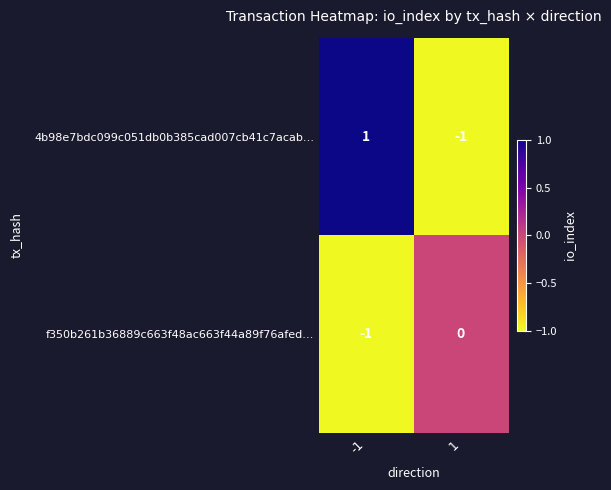

Is the value of 4b98e7bdc099c051db0b385cad007cb41c7acab… at 1 greater than the value of f350b261b36889c663f48ac663f44a89f76afed… at 1?

No